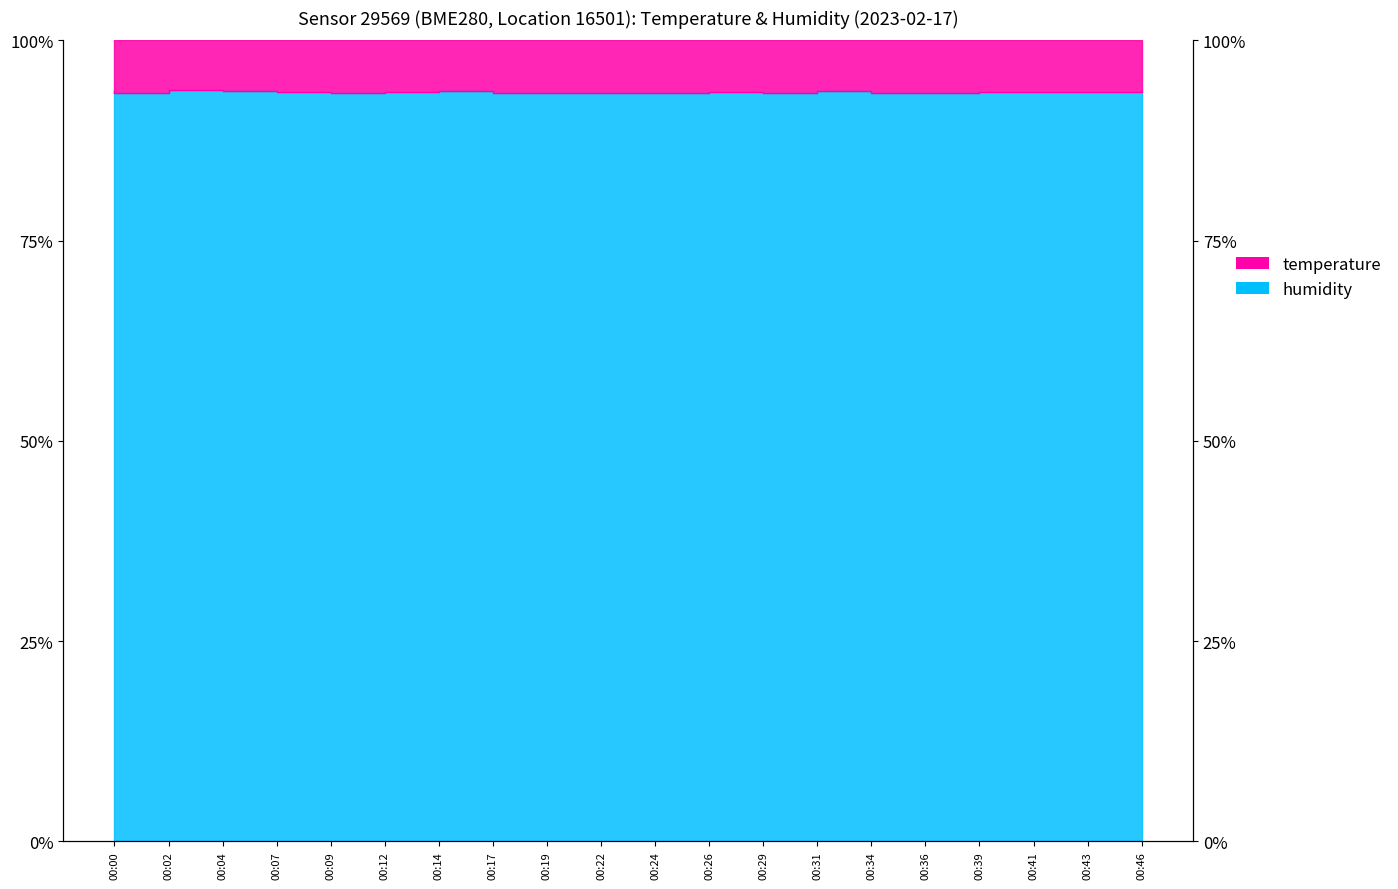

Approximately how many times larger is the value at 00:17 compared to 00:24?

1.0